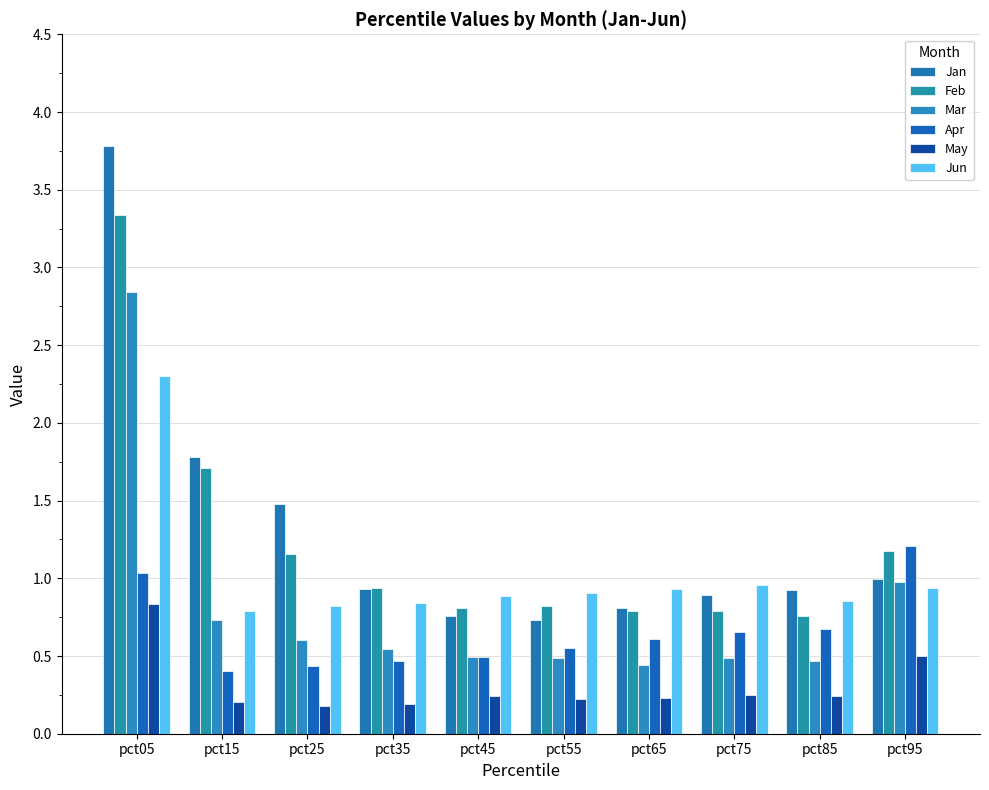

How many series are shown in this chart?

6